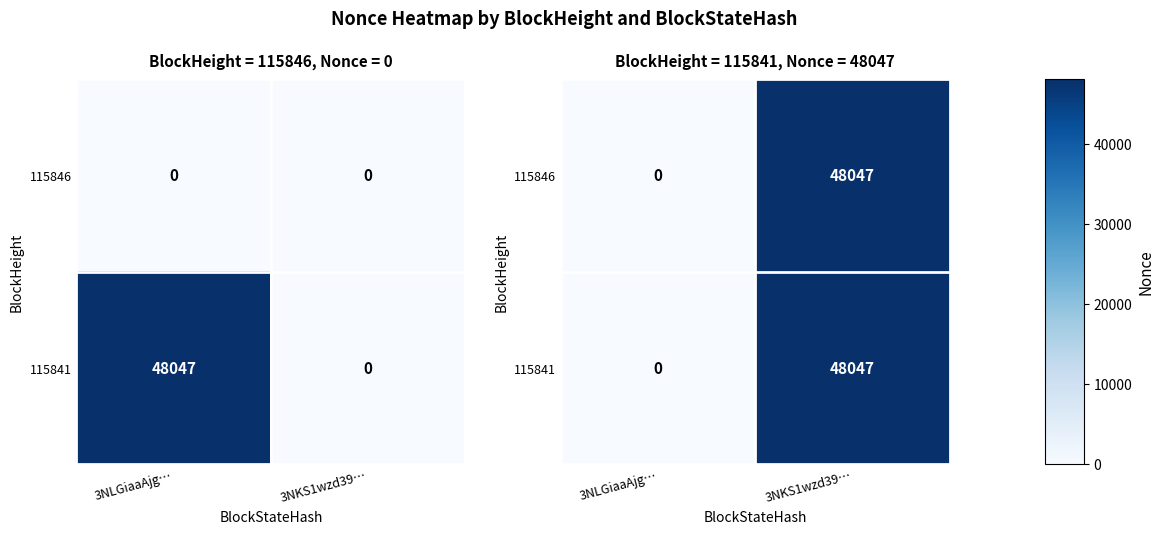

At which category is the sum across all series the highest?

3NKS1wzd39…